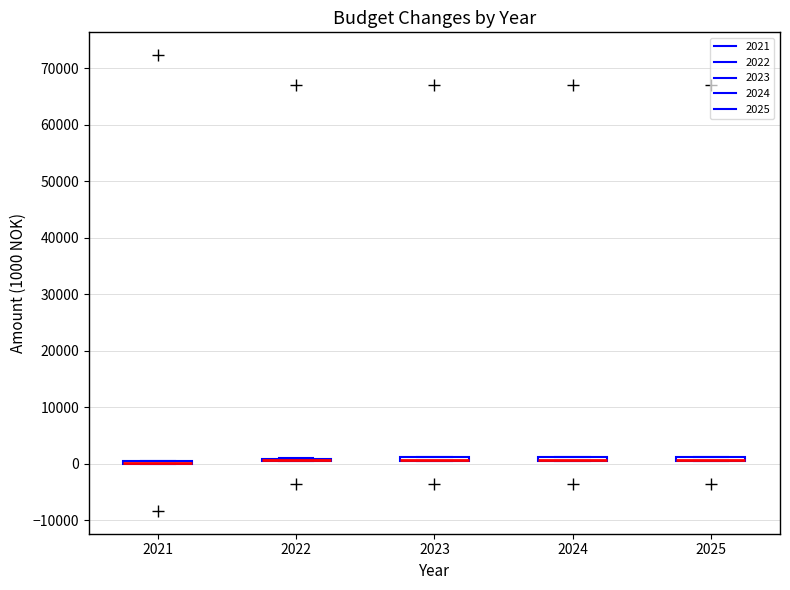

Where is the upper edge of the box at x = 2025 on the y-axis? The values are not printed on the chart, so give them approximately, as read against the axis.

1000